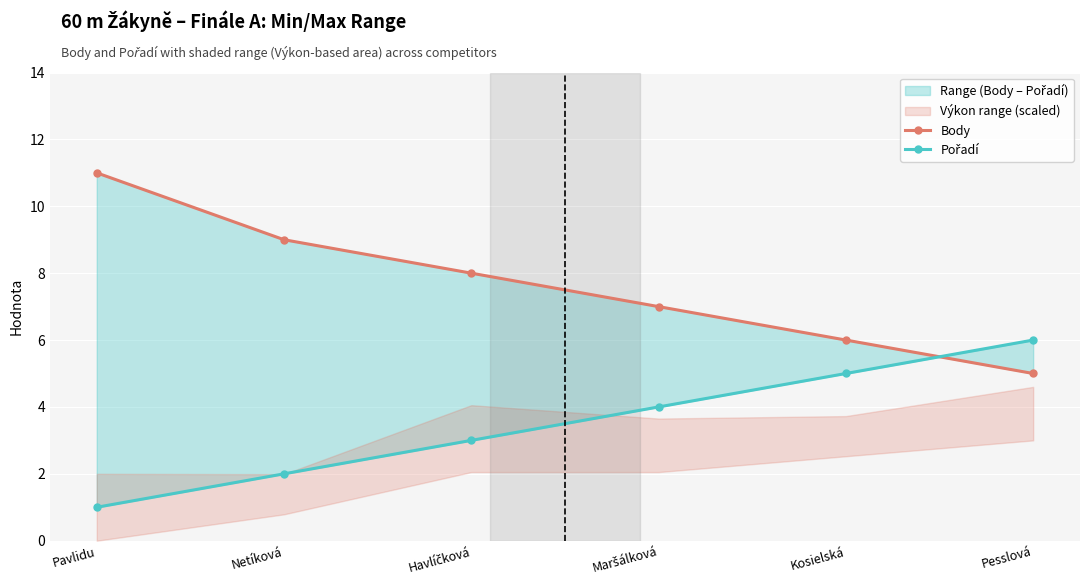

Rank the categories by Pořadí value from lowest to highest.

Pavlidu, Netíková, Havlíčková, Maršálková, Kosielská, Pesslová